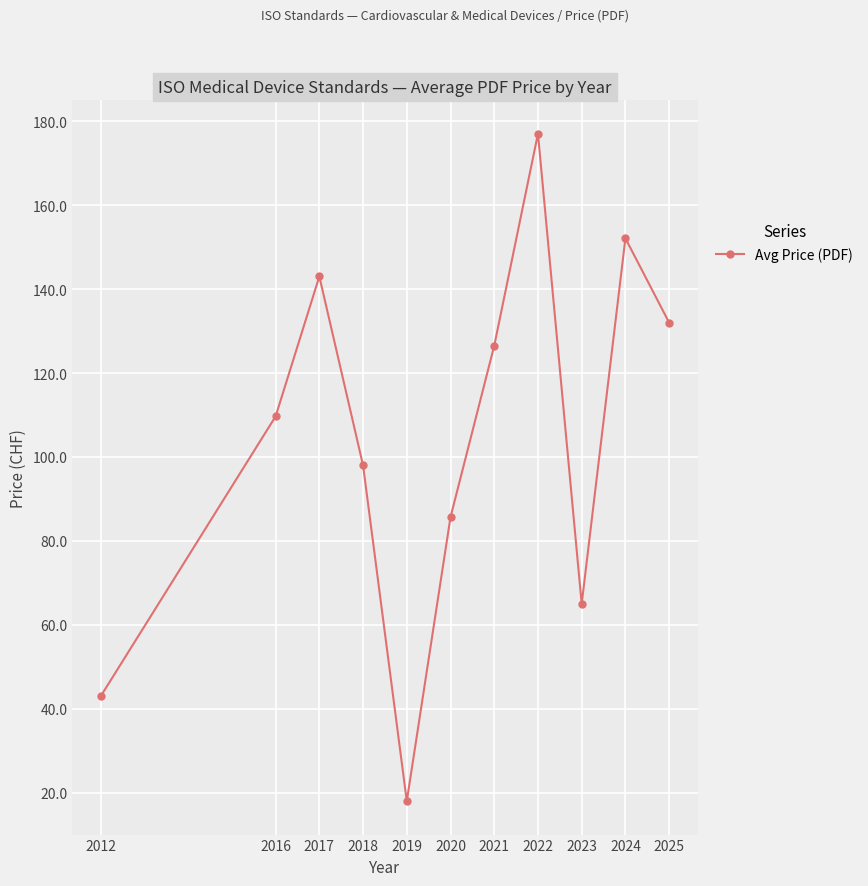

List the labels in order of value, smallest first.

2019, 2012, 2023, 2020, 2018, 2016, 2021, 2025, 2017, 2024, 2022